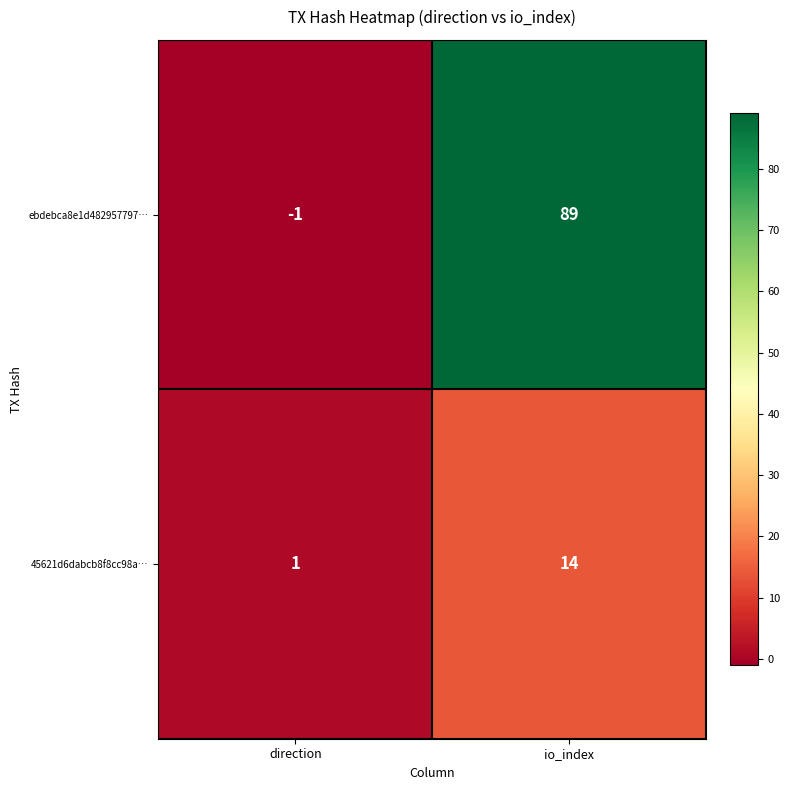

Where is ebdebca8e1d482957797… nearest to the value 44?

direction